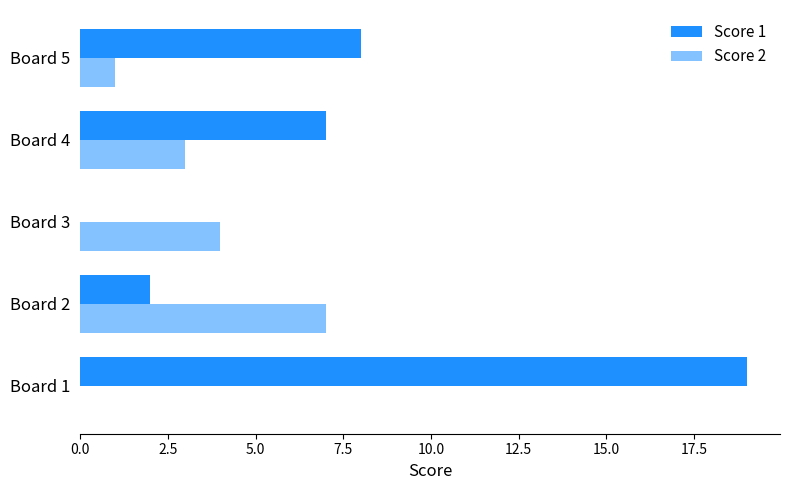

How many data points does each series have?

5